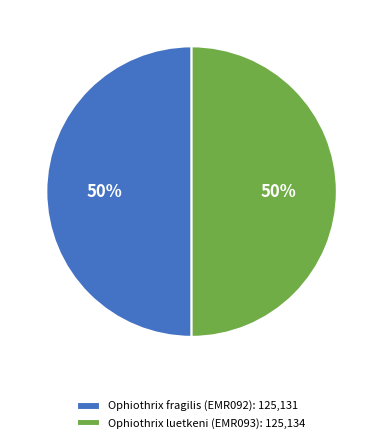

How many segments does this pie chart have?

2